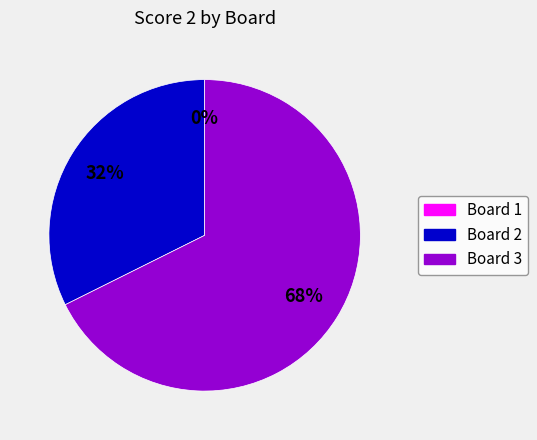

How many segments does this pie chart have?

3